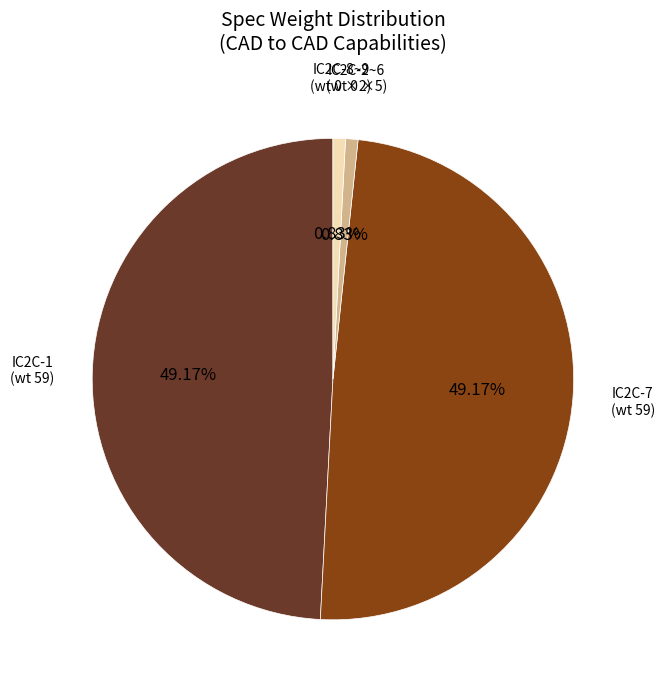

Is there a majority slice in this chart?

No